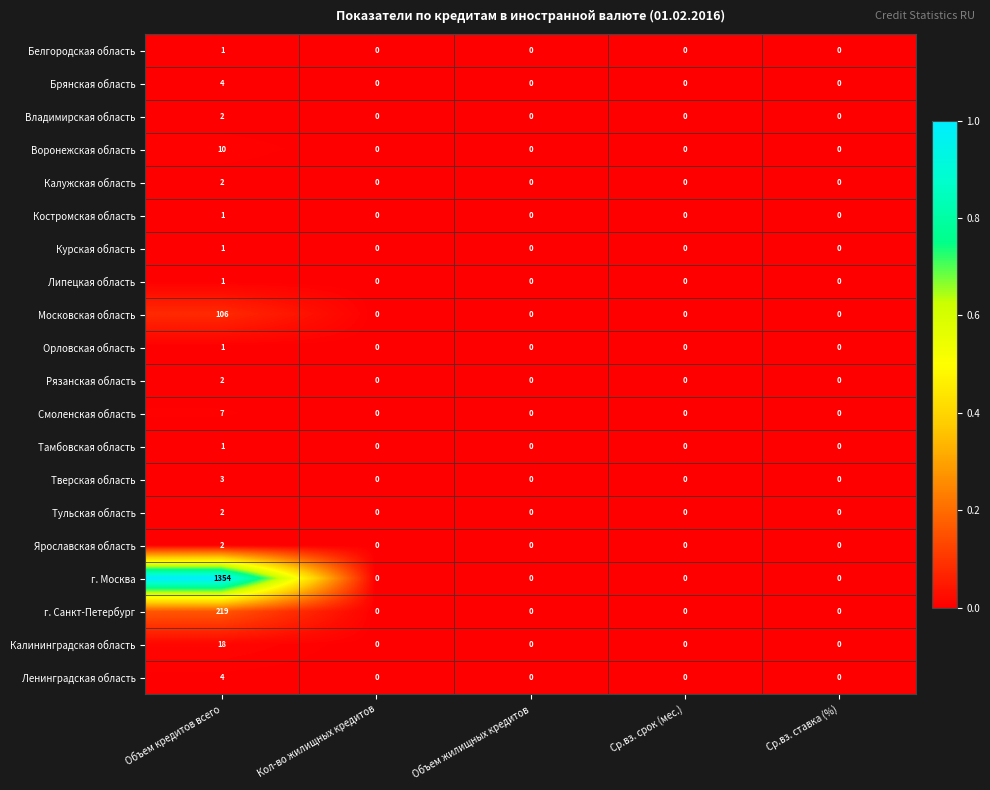

Count the Рязанская область values in the range 0 to 1.

4